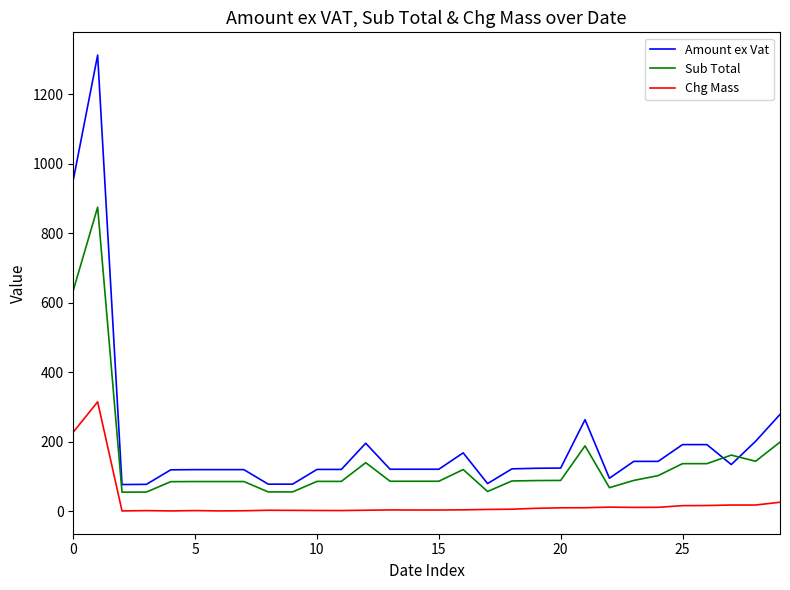

What is the maximum value shown in the chart?

1313.3